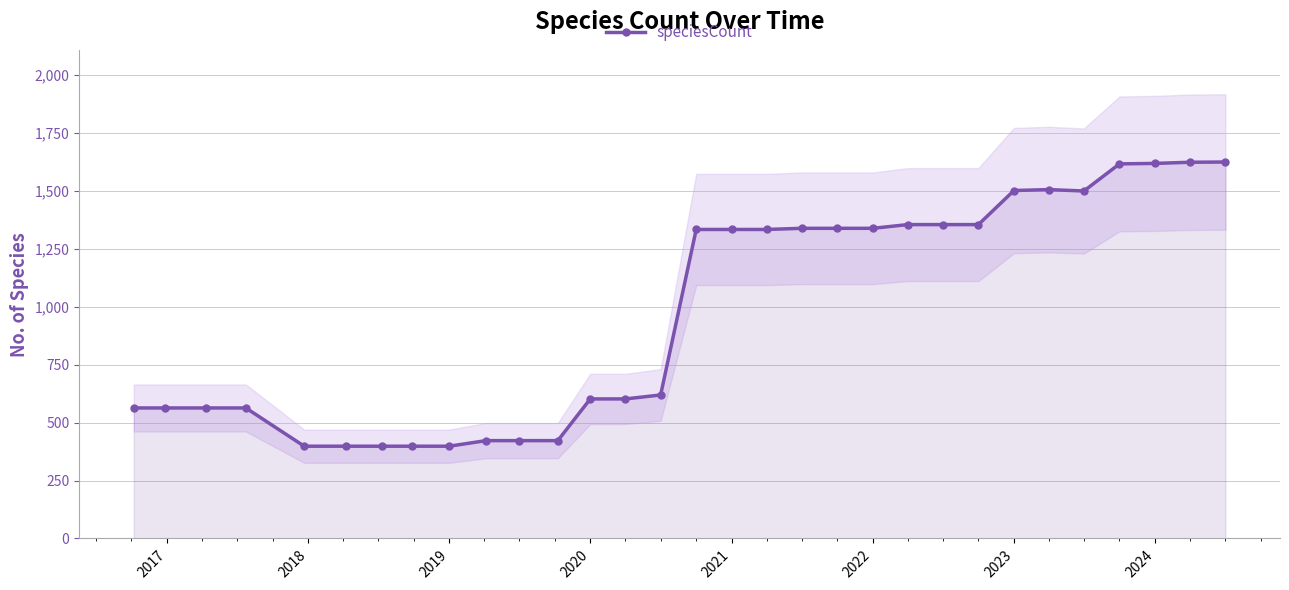

What is the minimum value for speciesCount?

398